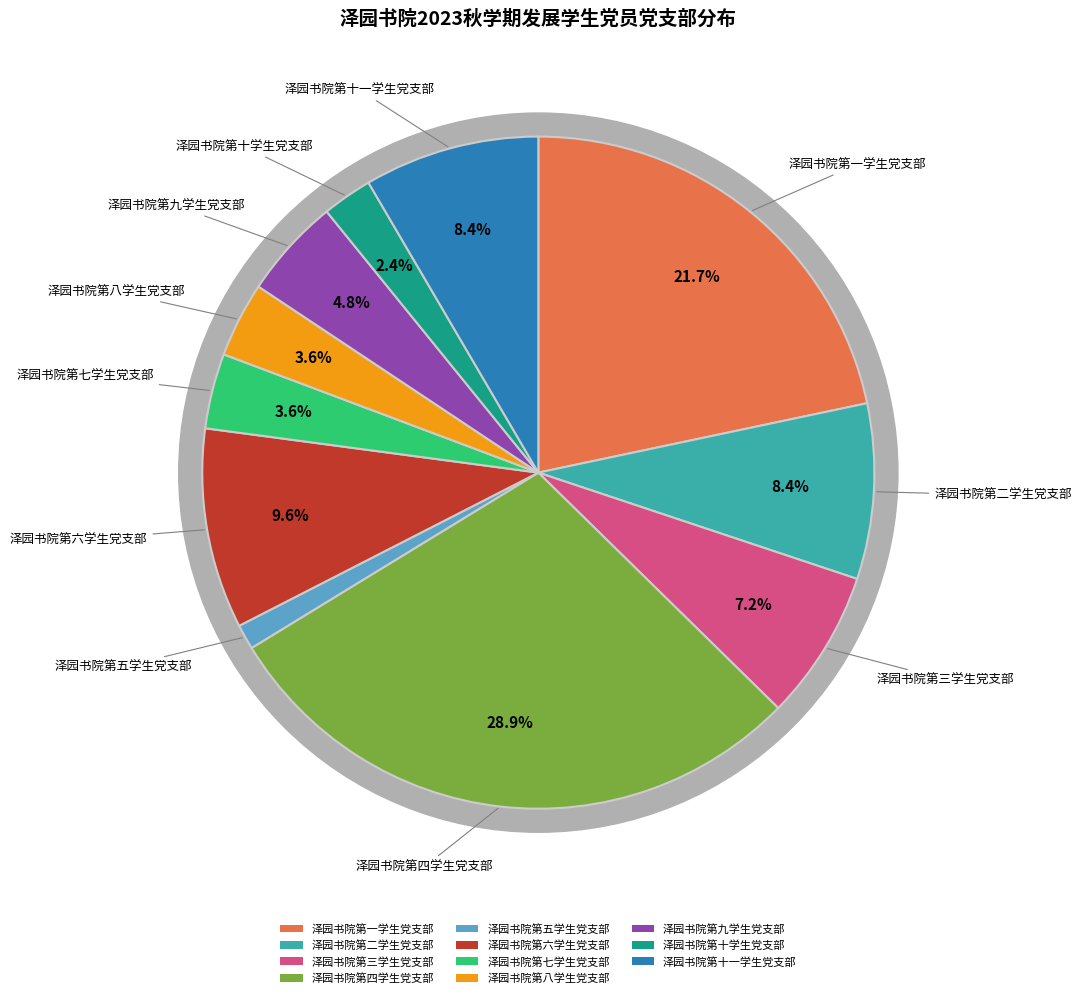

What percentage is the 泽园书院第九学生党支部 slice, to the nearest percent?

5%